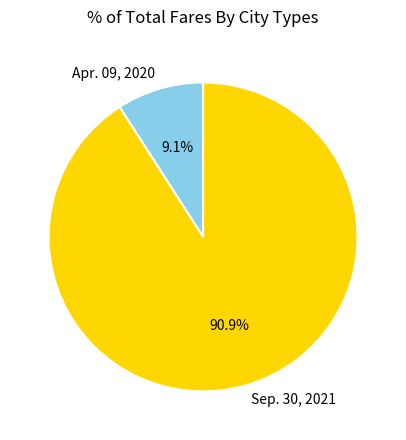

Is it true that Apr. 09, 2020 is 20% of the pie?

False